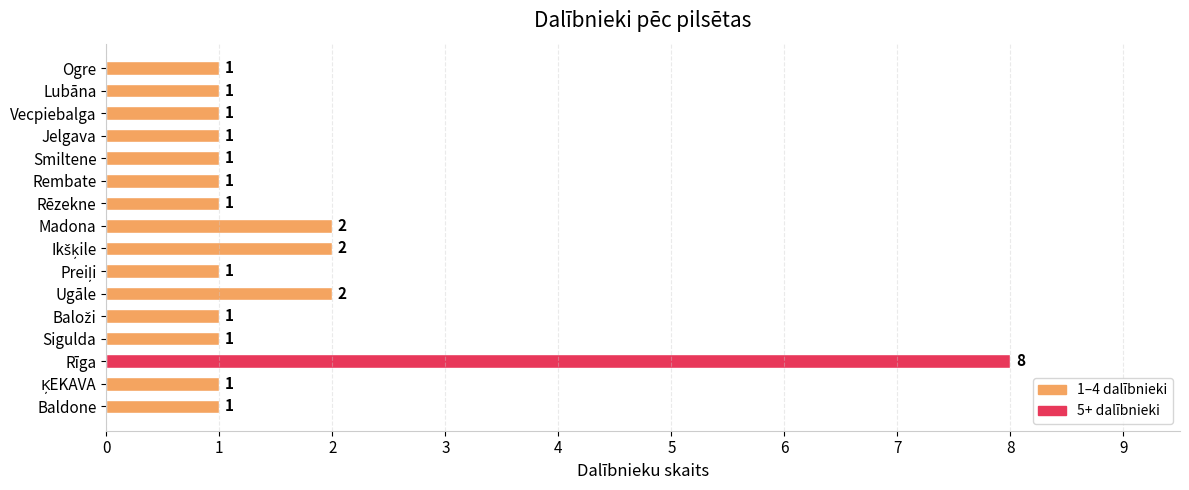

At which category does the chart reach its peak across all series?

Rīga